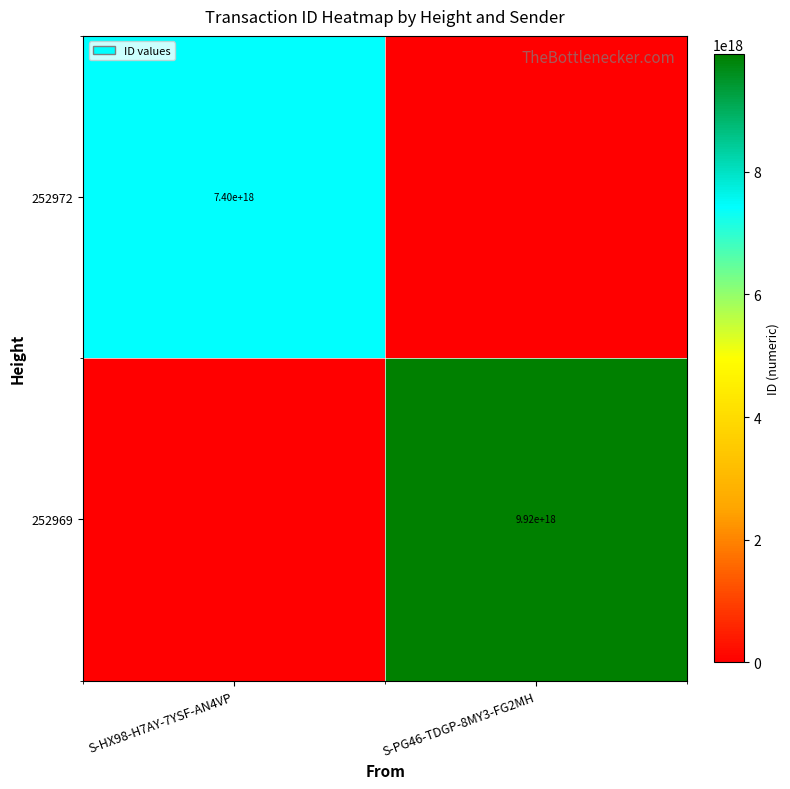

The 252969 series shows 6874893026670329856 at S-PG46-TDGP-8MY3-FG2MH. True or false?

False